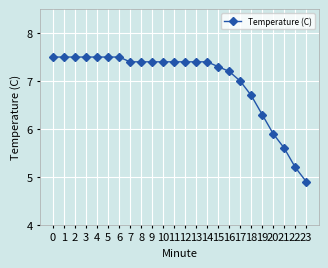

How many categories are shown in the chart?

24